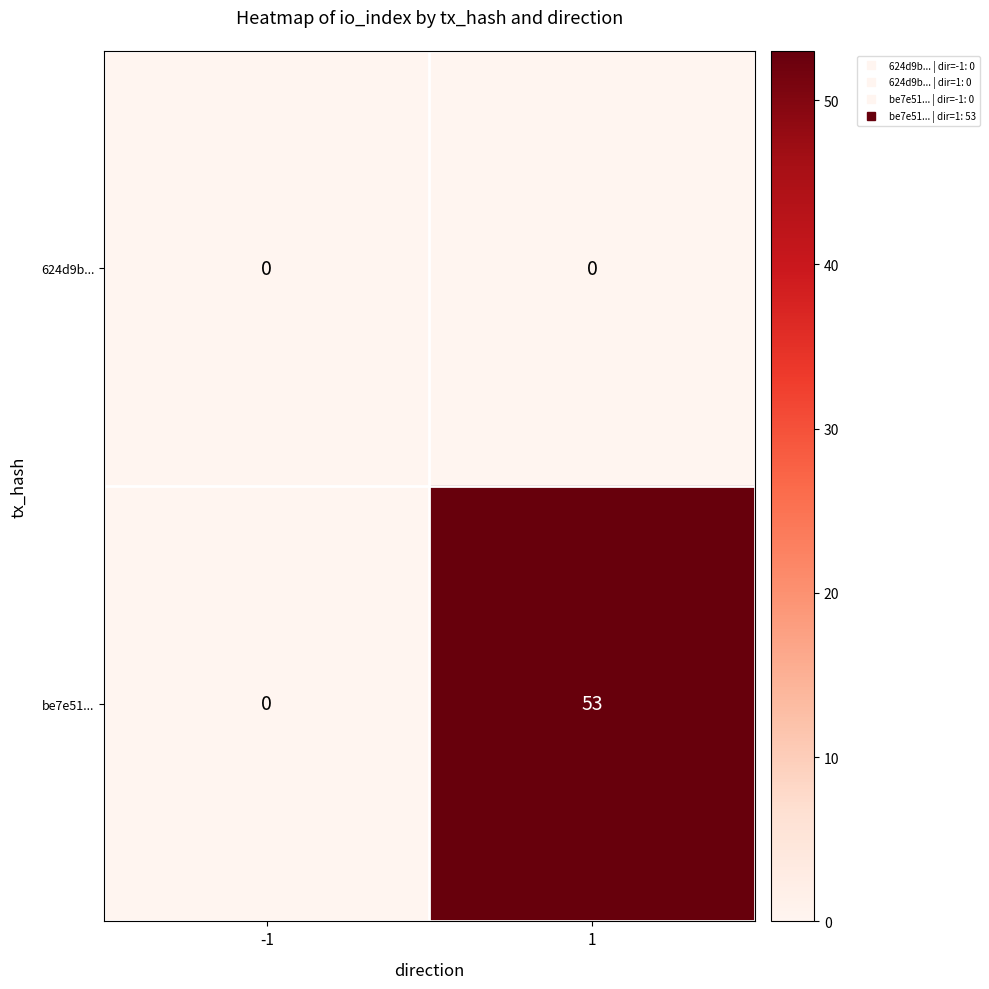

Which label corresponds to the largest value in the chart?

1